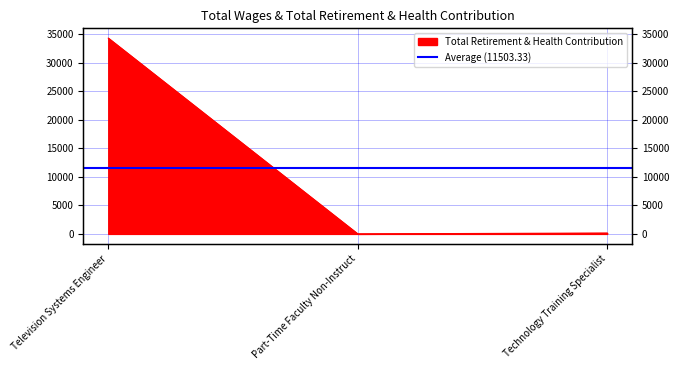

How many lines are shown in the chart?

1